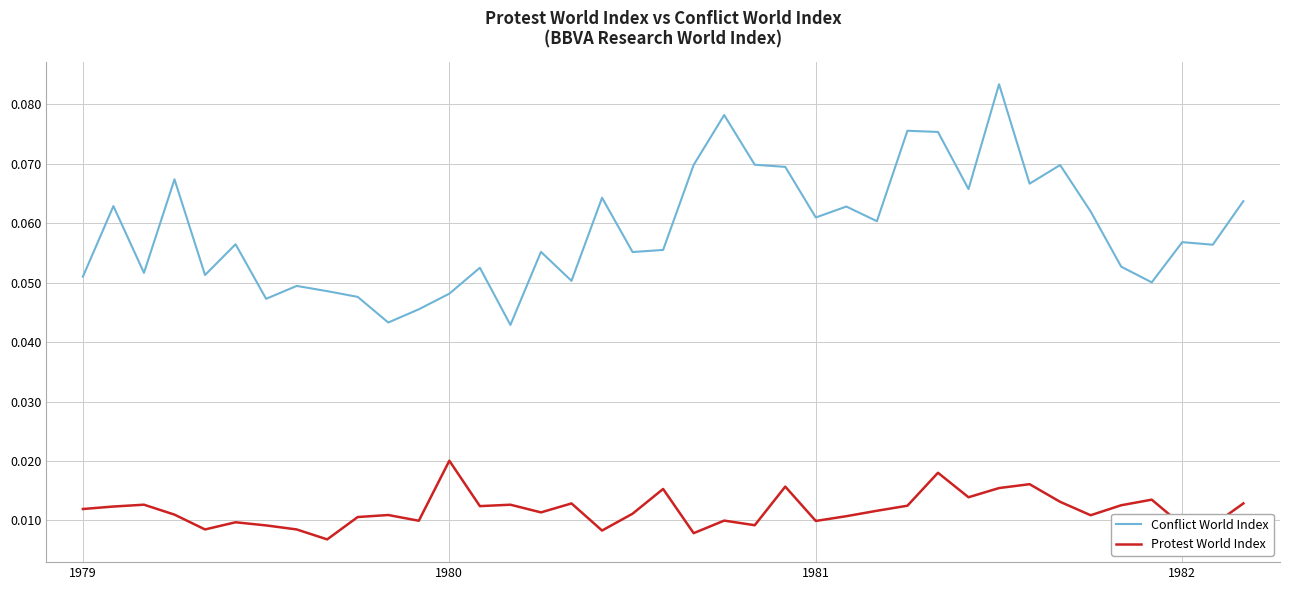

True or false: Conflict World Index and Protest World Index cross at least once.

False